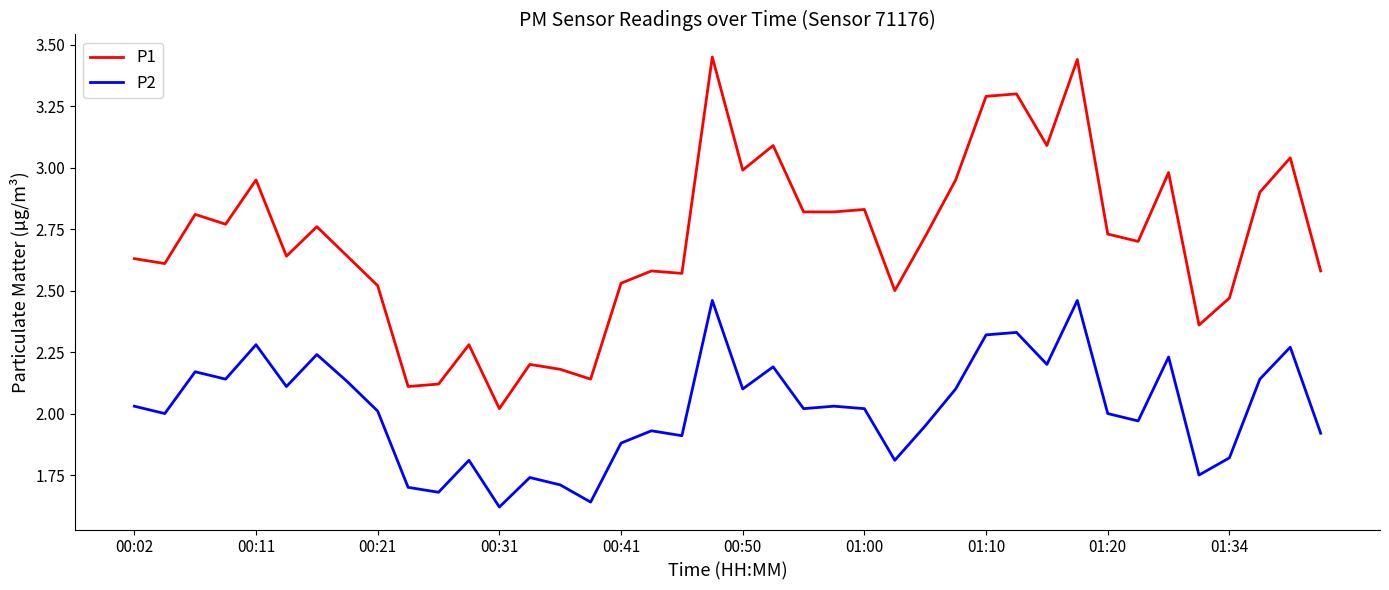

List the series in order of their peak value, highest first.

P1, P2